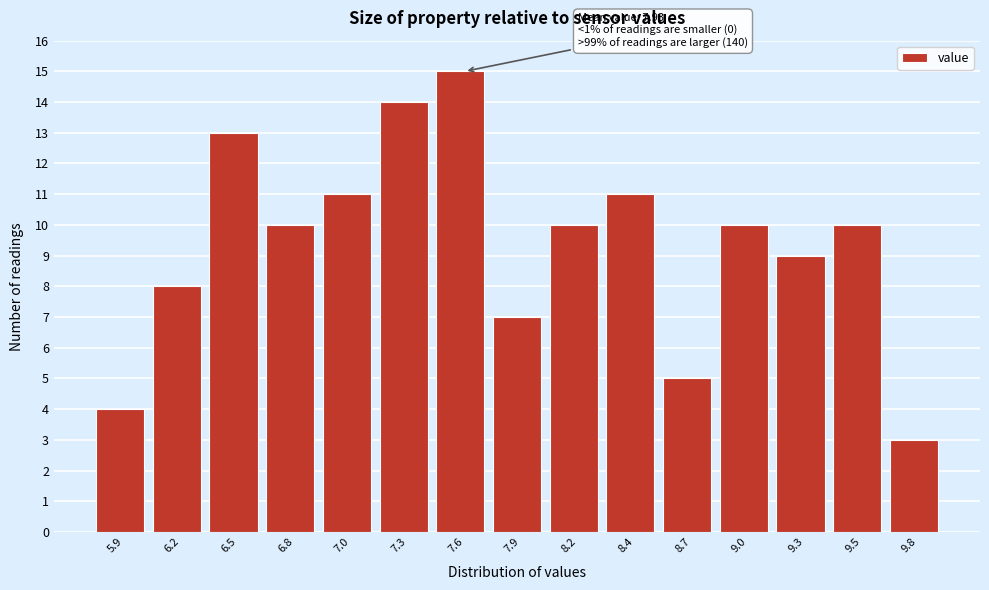

Reading right to left, list all the values displayed in this chart.

9.8=3	9.5=10	9.3=9	9.0=10	8.7=5	8.4=11	8.2=10	7.9=7	7.6=15	7.3=14	7.0=11	6.8=10	6.5=13	6.2=8	5.9=4